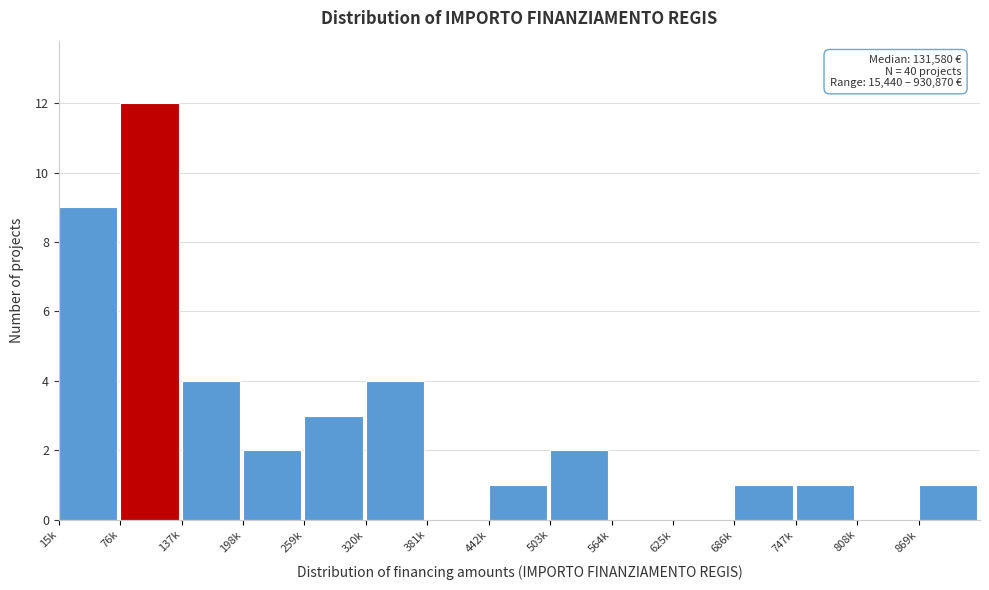

Reading left to right, transcribe all the data shown in this chart.

15k=9	76k=12	137k=4	198k=2	259k=3	320k=4	381k=0	442k=1	503k=2	564k=0	625k=0	686k=1	747k=1	808k=0	869k=1